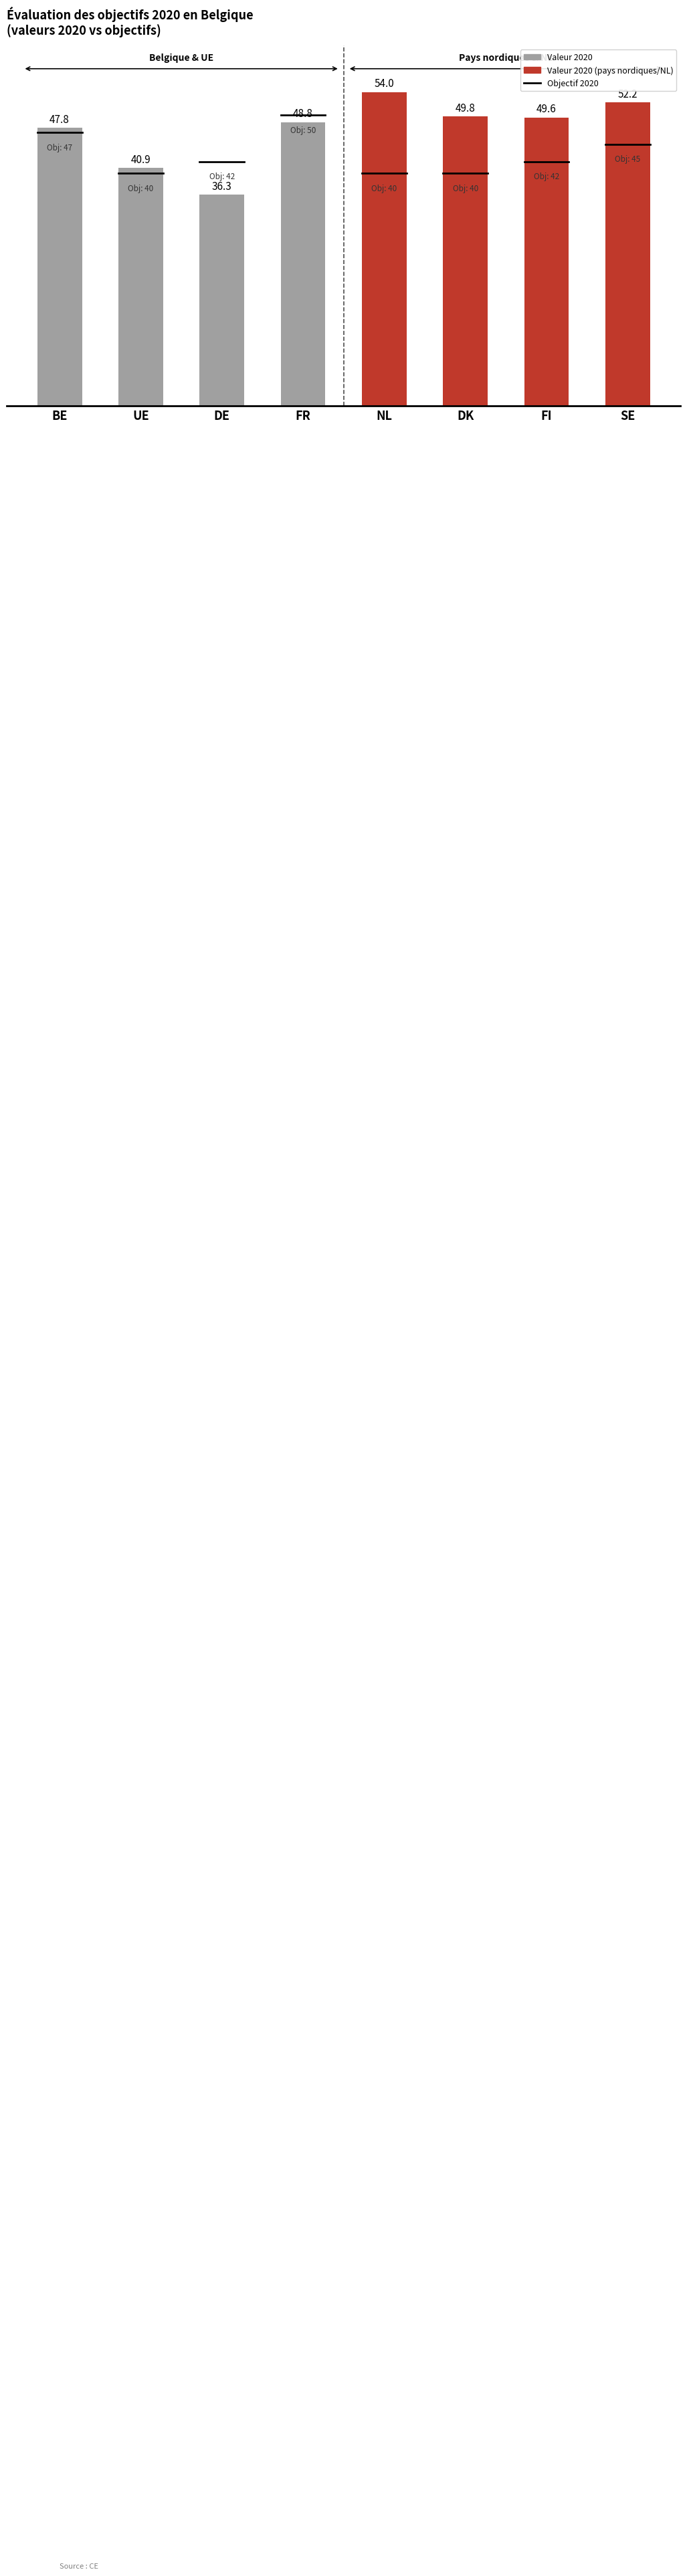

Where does the data first go above 49?

NL